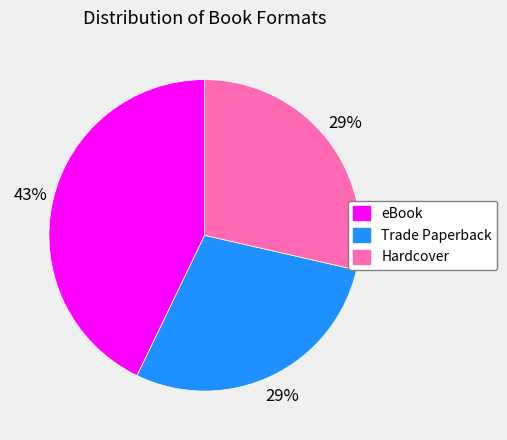

Combined, do Trade Paperback and eBook account for over 50%?

Yes